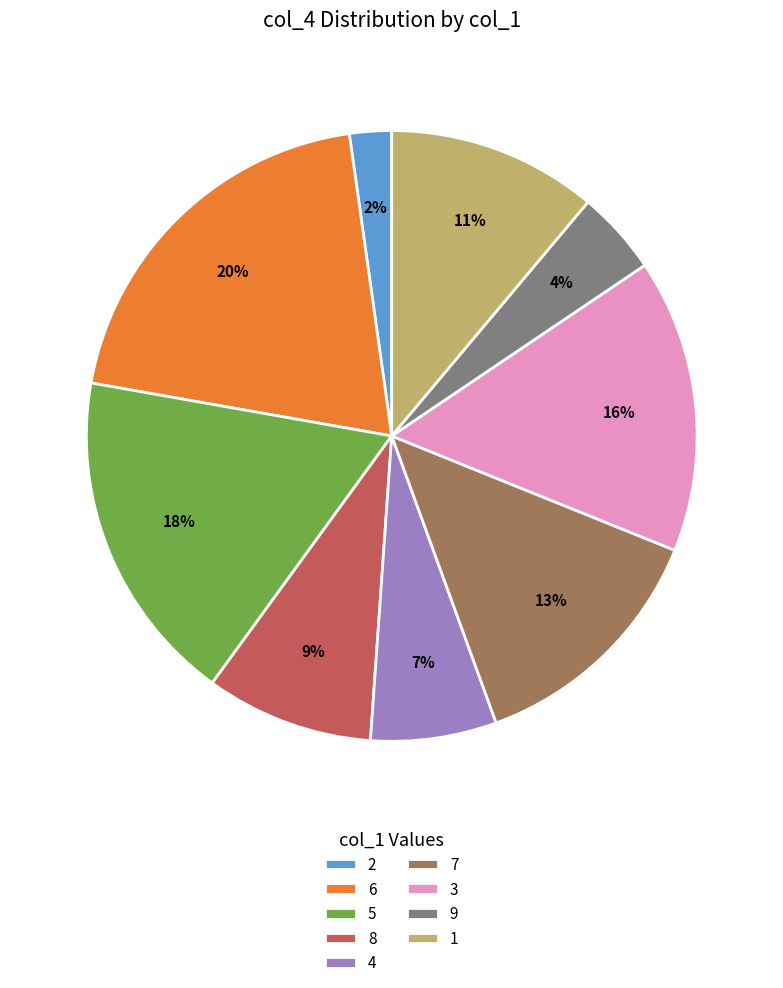

To the nearest percent, what portion does 2 represent?

2%